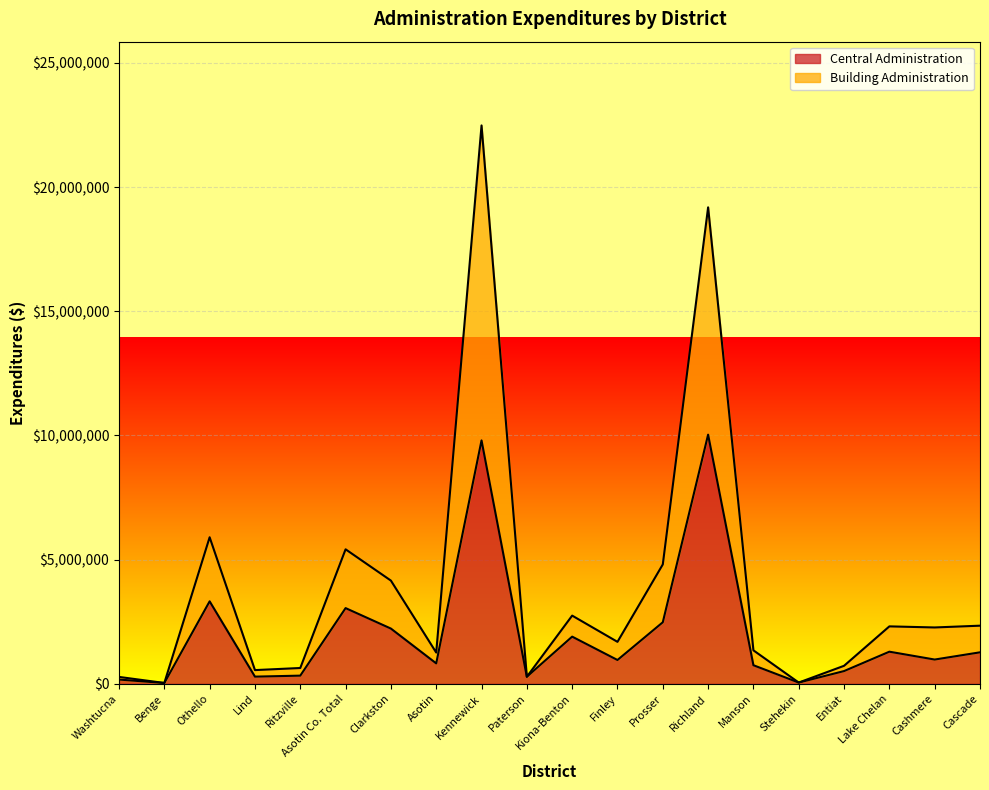

Read the Building Administration value at Cascade.

2341874.9